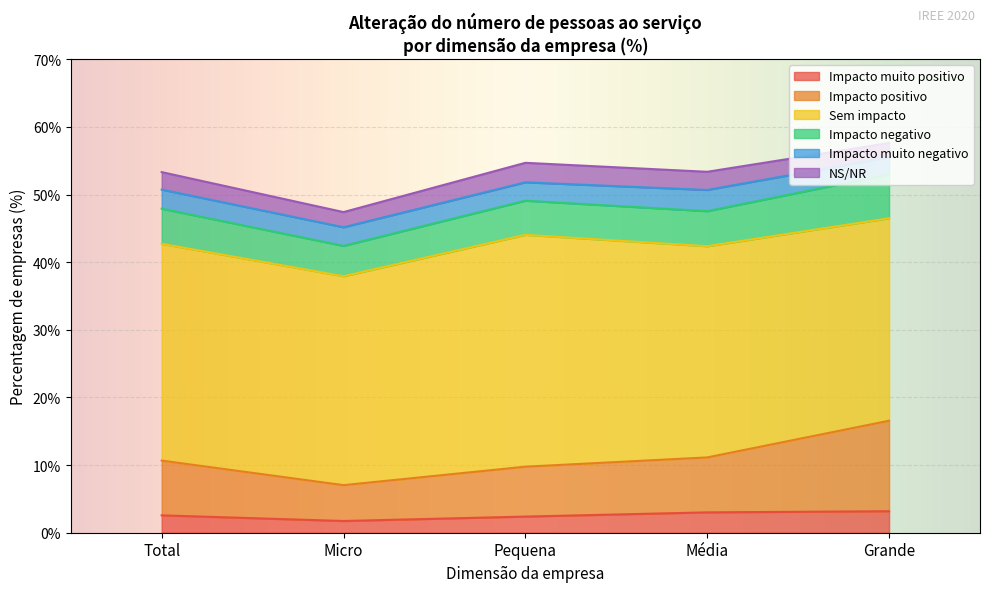

What is the total value across all series at Total?

53.3